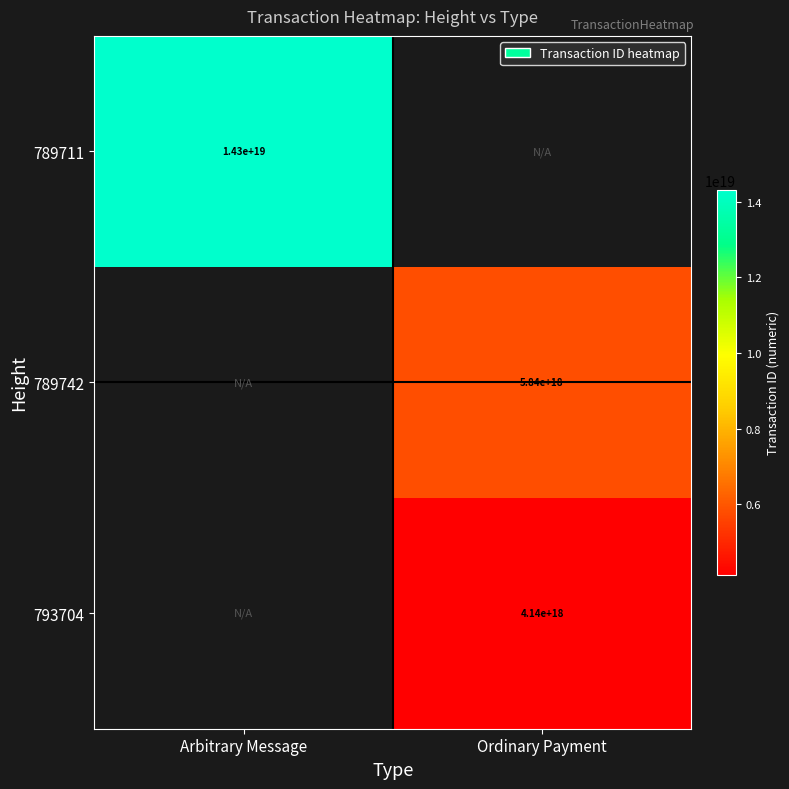

What is the maximum value shown in the chart?

14313046388700565504.0